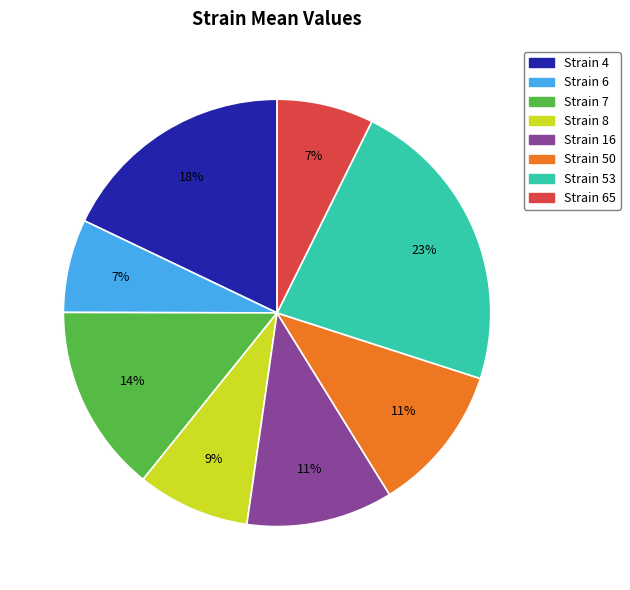

Count the number of slices in the pie.

8